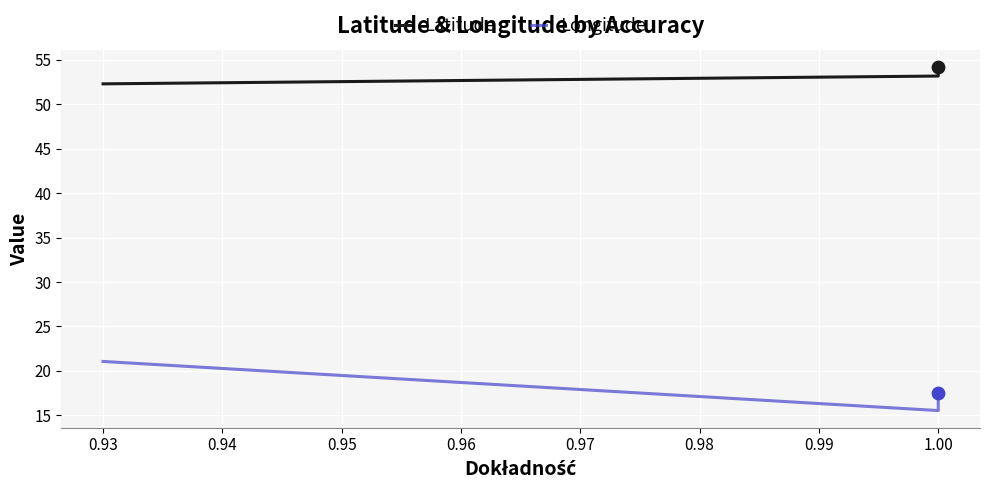

Is the value of Longitude at 1.00 greater than the value of Latitude at 1.00?

No